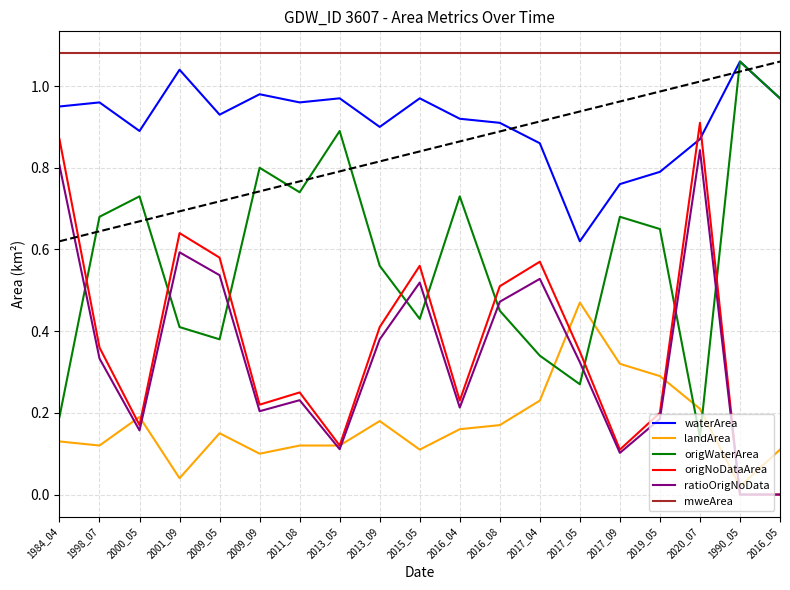

True or false: origWaterArea has a value of 1.6 at 1990_05.

False